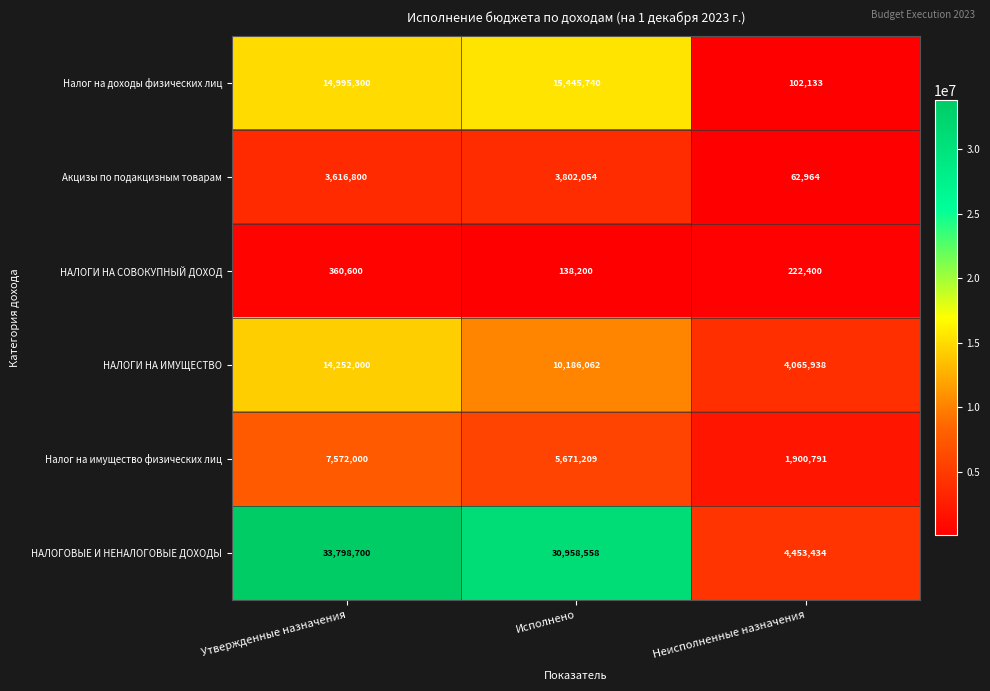

Rank the series by their maximum value, from lowest to highest.

НАЛОГИ НА СОВОКУПНЫЙ ДОХОД, Акцизы по подакцизным товарам, Налог на имущество физических лиц, НАЛОГИ НА ИМУЩЕСТВО, Налог на доходы физических лиц, НАЛОГОВЫЕ И НЕНАЛОГОВЫЕ ДОХОДЫ